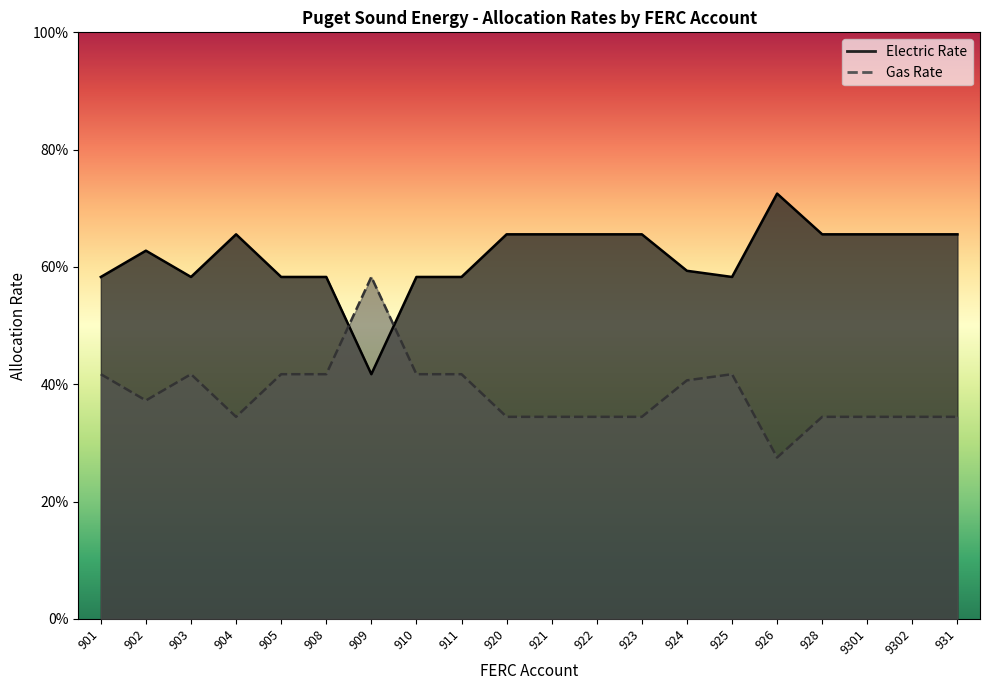

How many lines are shown in the chart?

2